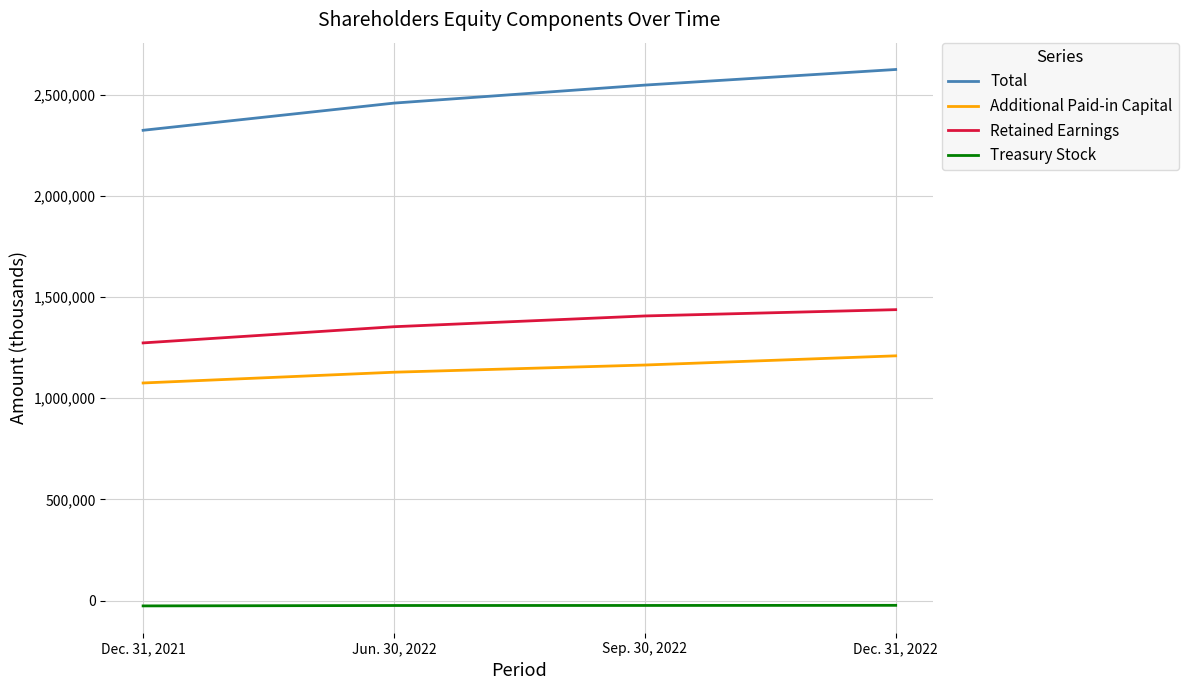

List the series in order of their peak value, lowest first.

Treasury Stock, Additional Paid-in Capital, Retained Earnings, Total